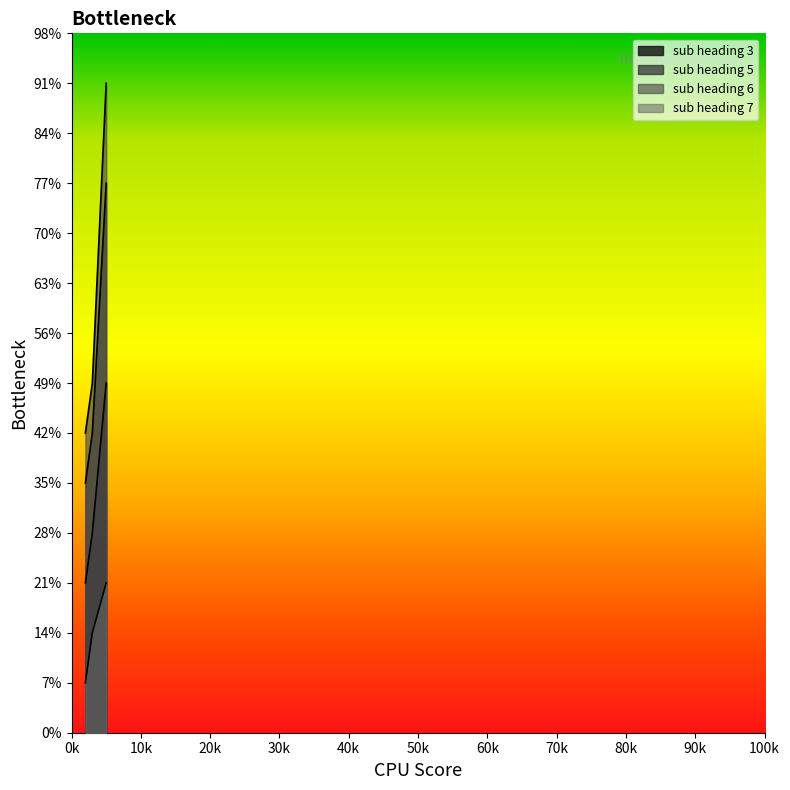

Rank the series at 2 from highest to lowest value.

sub heading 6, sub heading 5, sub heading 3, sub heading 7